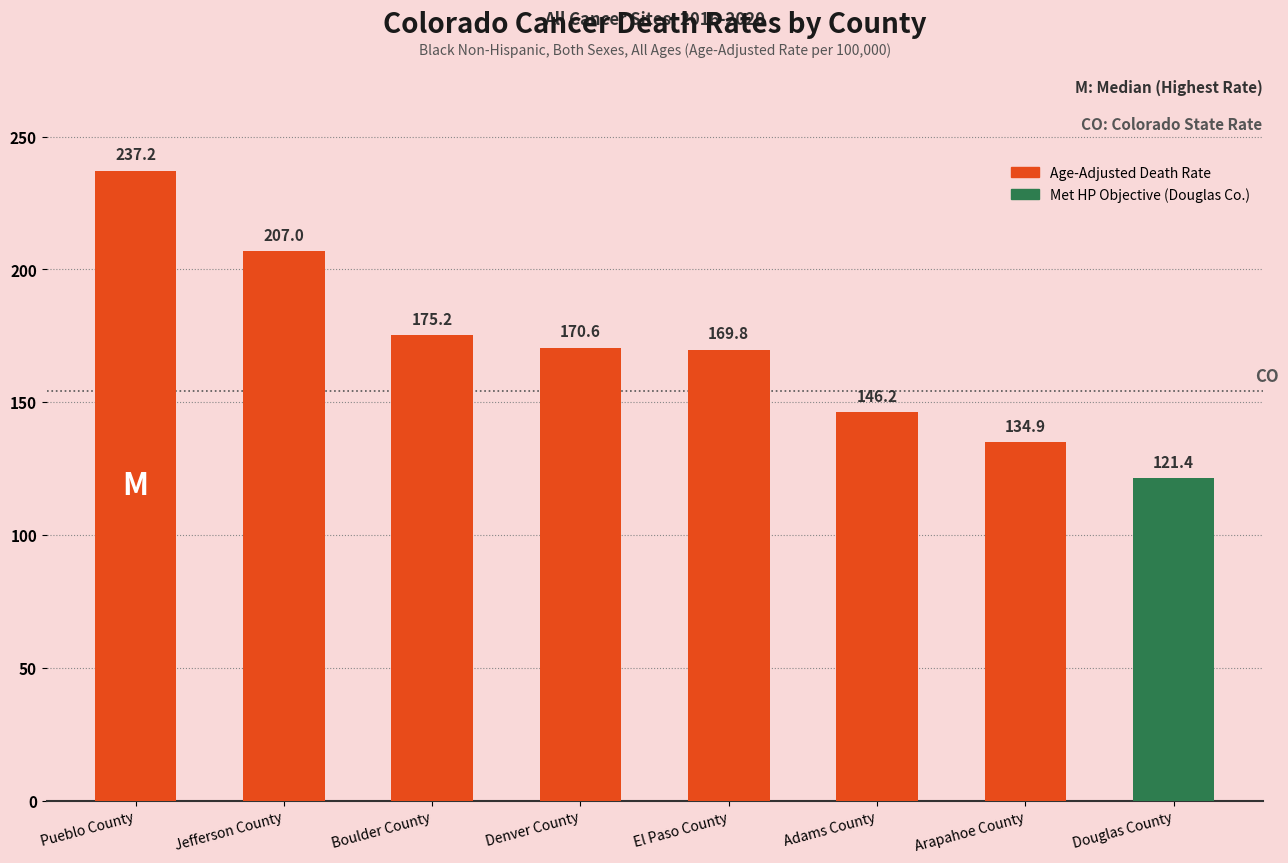

Reading right to left, transcribe all the data shown in this chart.

Douglas County=121.4	Arapahoe County=134.9	Adams County=146.2	El Paso County=169.8	Denver County=170.6	Boulder County=175.2	Jefferson County=207.0	Pueblo County=237.2